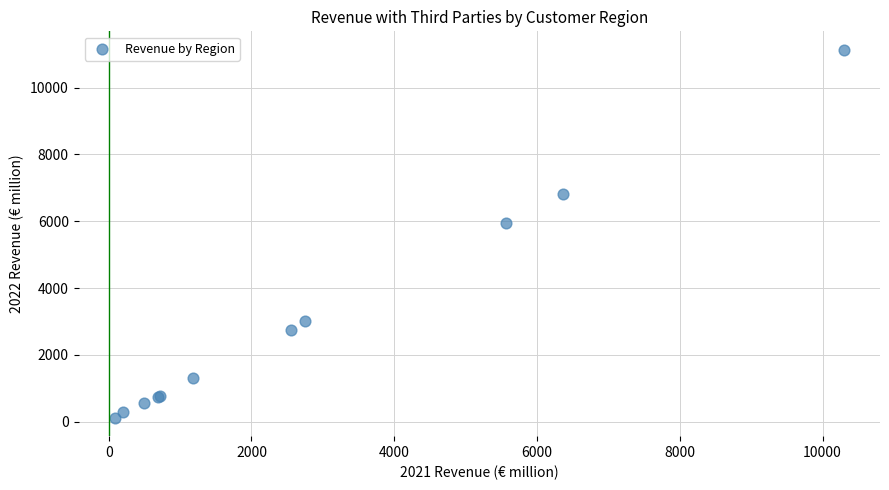

What Y value in the scatter plot is closest to 5627?

5945.4